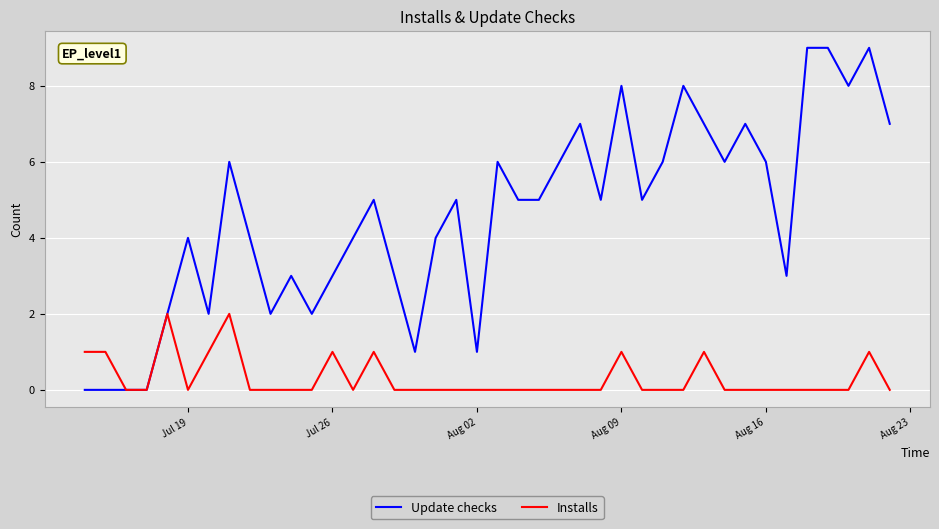

Which series has the largest total across all categories?

Update checks